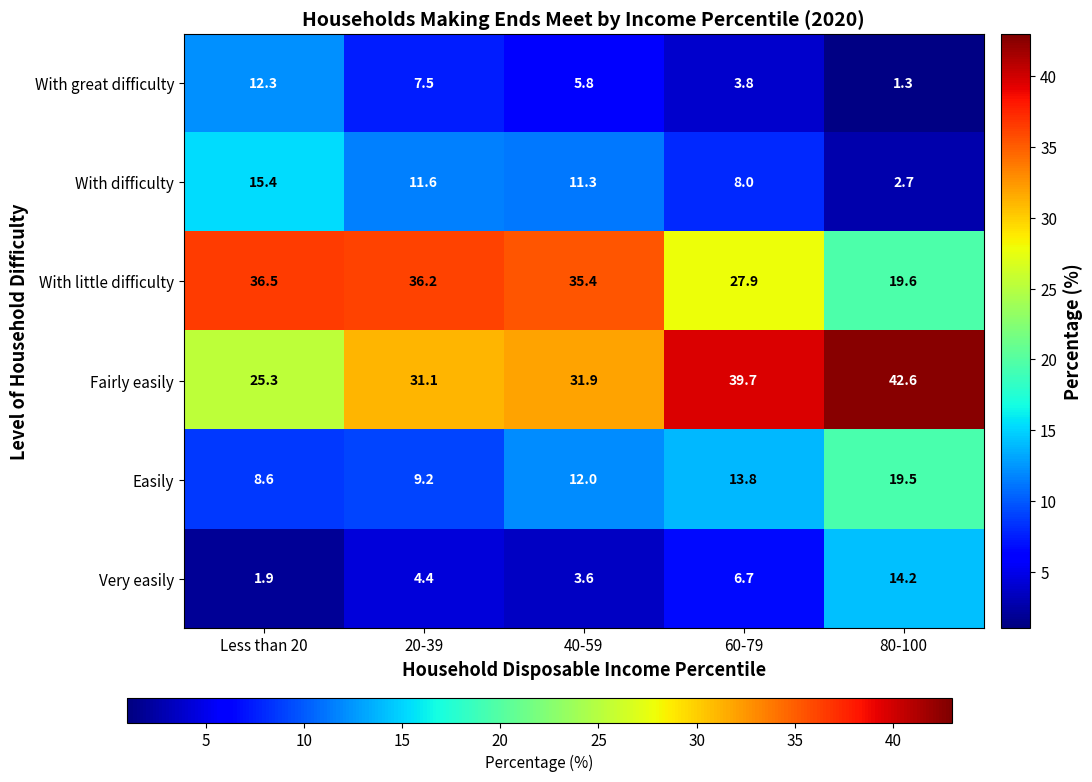

Which label corresponds to the smallest value in the chart?

80-100